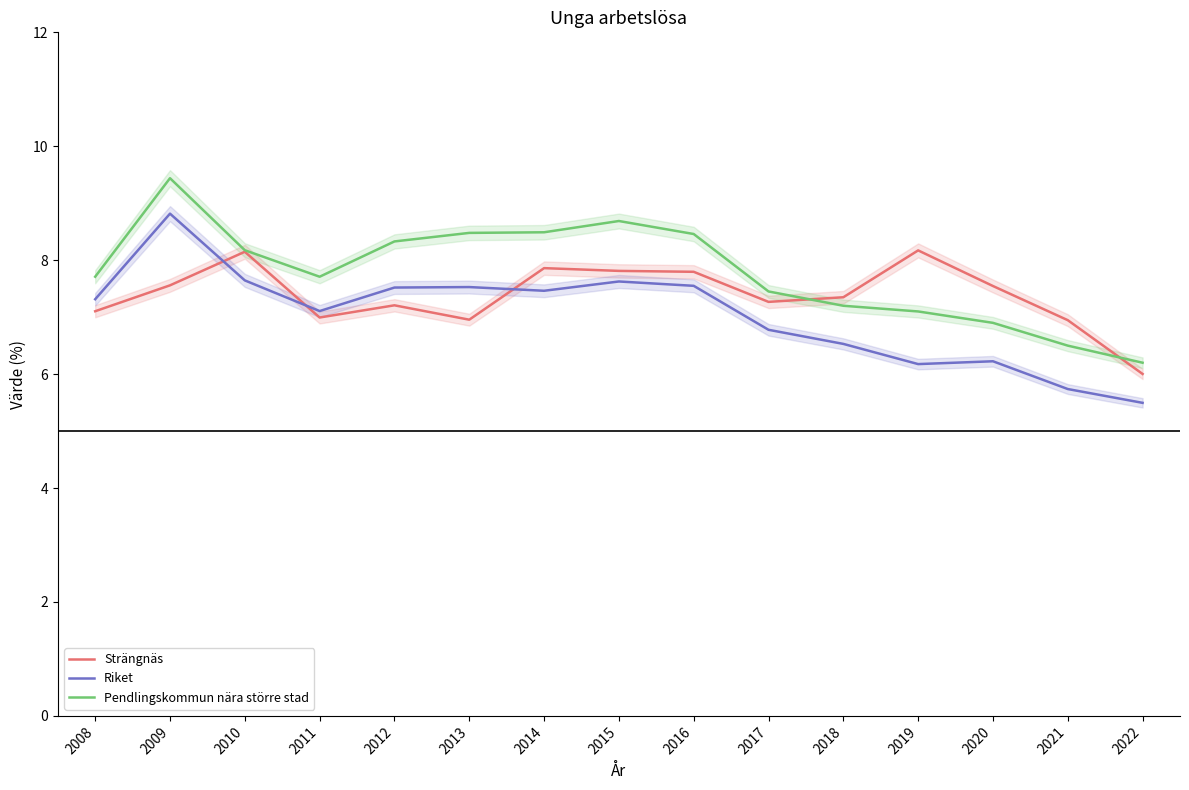

In Pendlingskommun nära större stad, how many points are lower than both neighbors (excluding endpoints)?

1